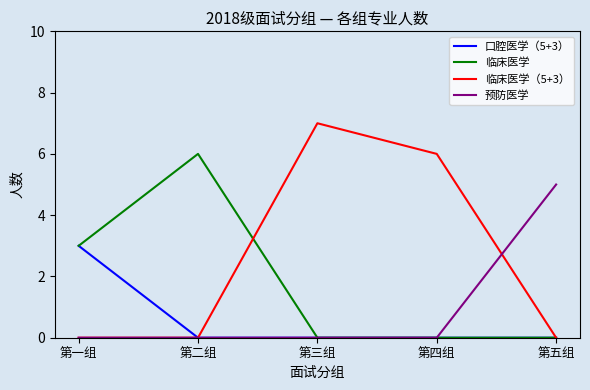

The value of 口腔医学（5+3） at 第二组 is 1. True or false?

False